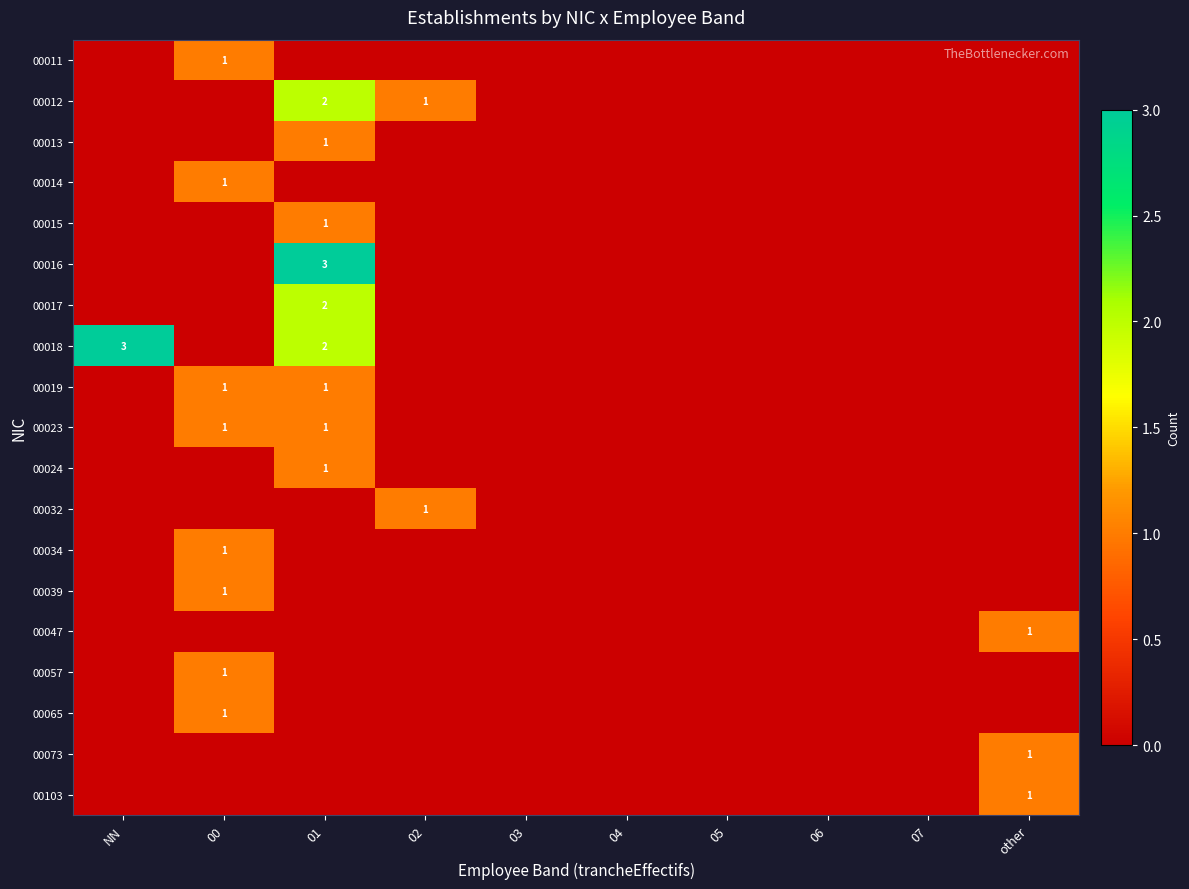

Between 01 and 06, which series saw the biggest shift?

00016